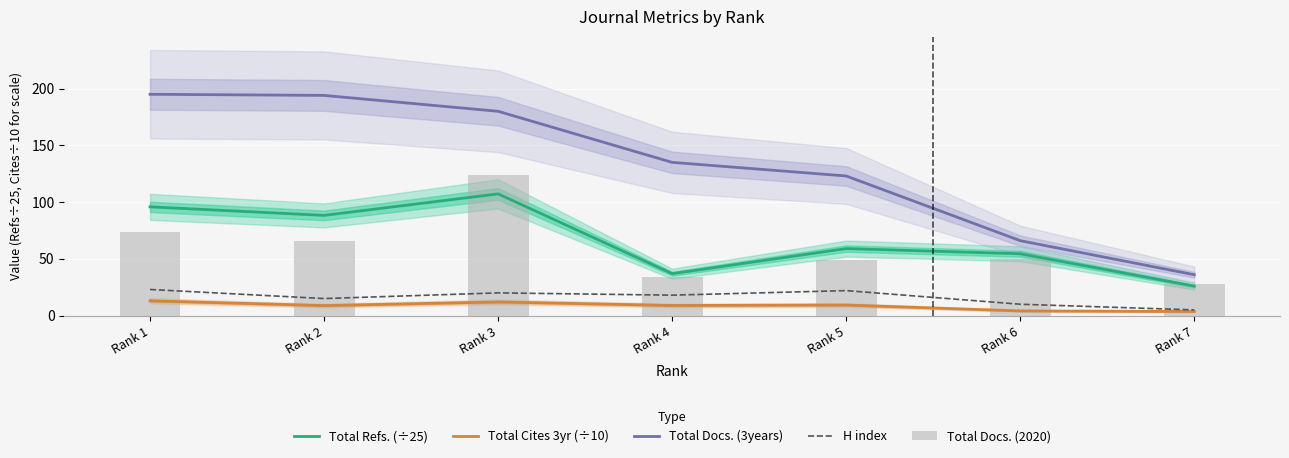

What are all the series names shown in the legend?

Total Refs. (÷25), Total Cites 3yr (÷10), Total Docs. (3years), H index, Total Docs. (2020)